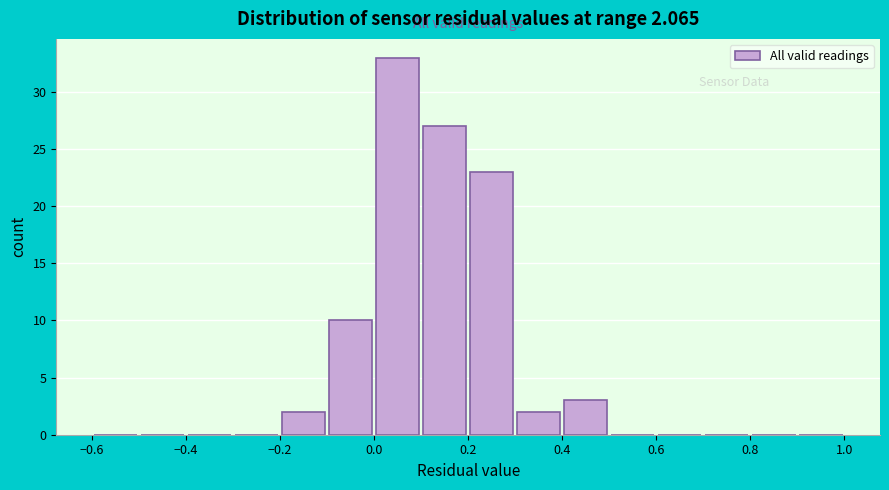

Over which range of the x-axis is the bar tallest?

0.0 to 0.1